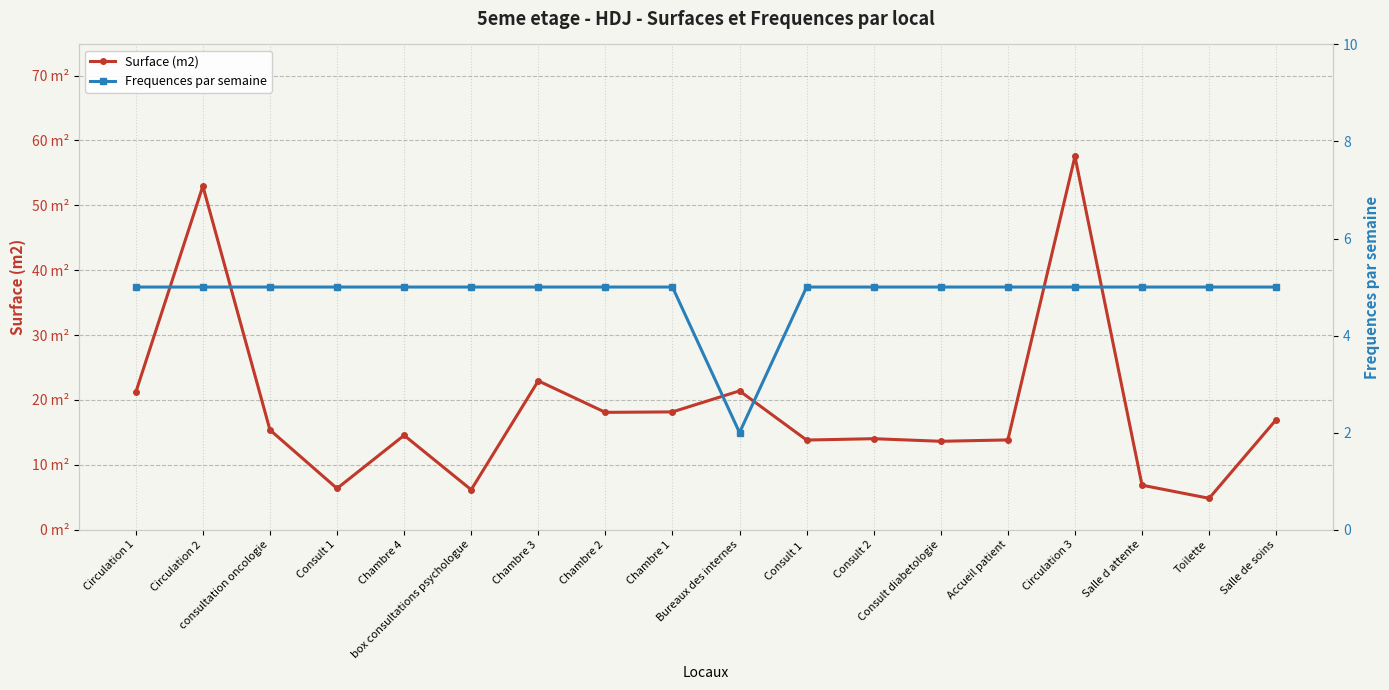

Where do Surface (m2) and Frequences par semaine first cross each other?

Salle d attente and Toilette